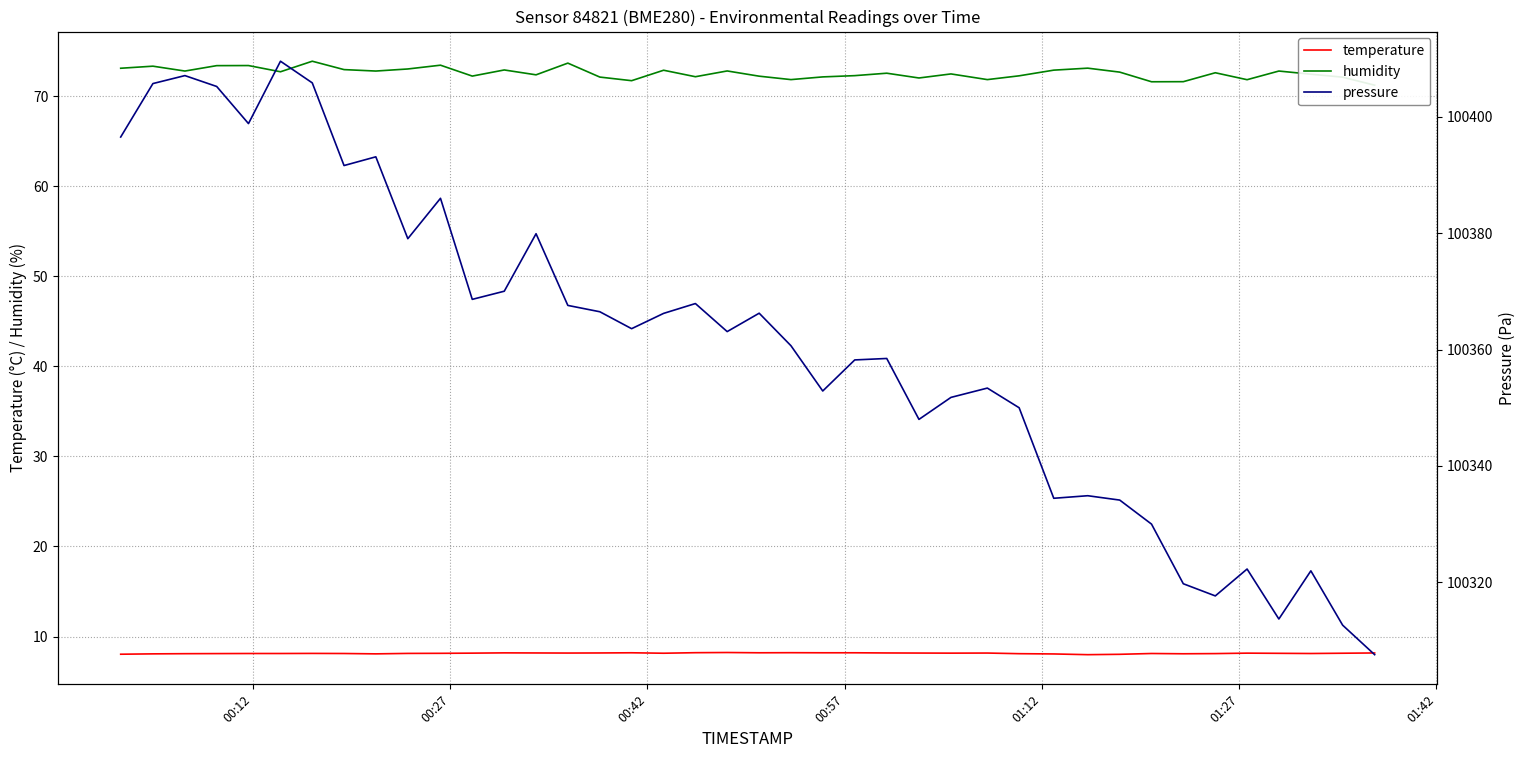

Is it true that temperature equals 14.2 at 37?

False